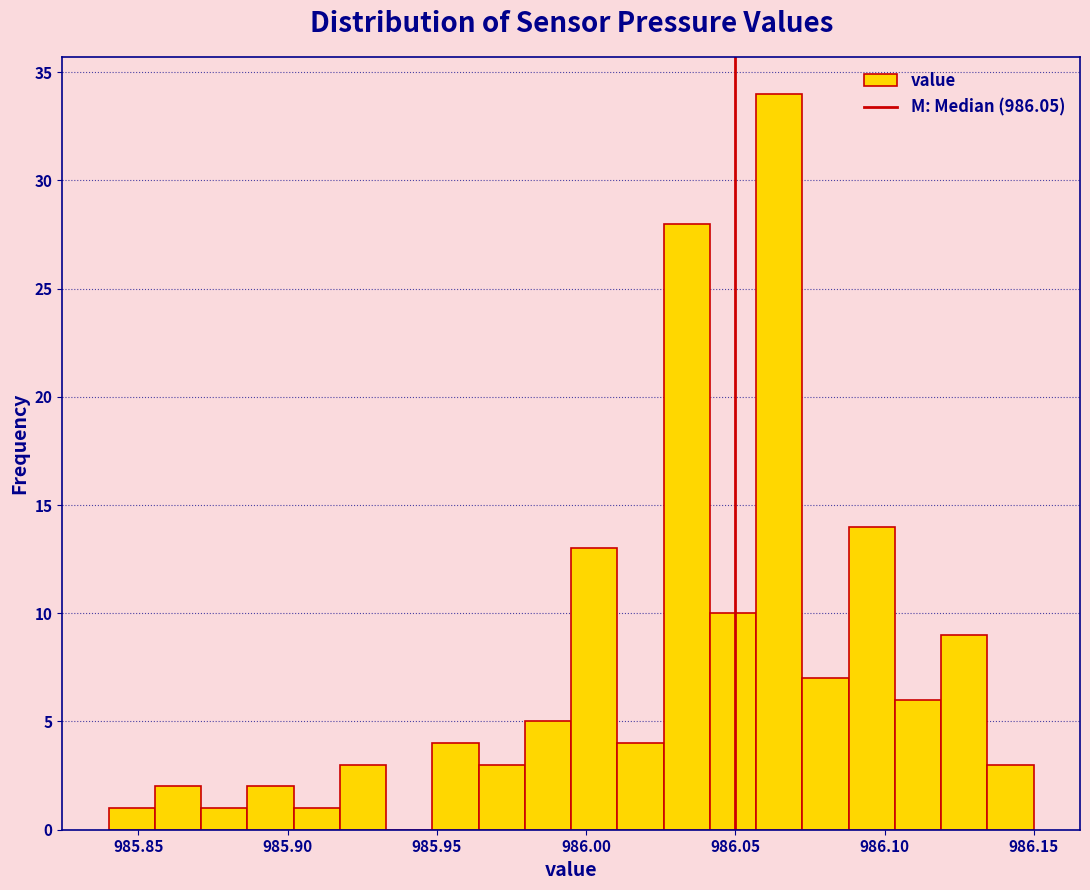

Around what value on the x-axis is the tallest bar? Give the approximate position of its centre, as read against the axis.

986.065